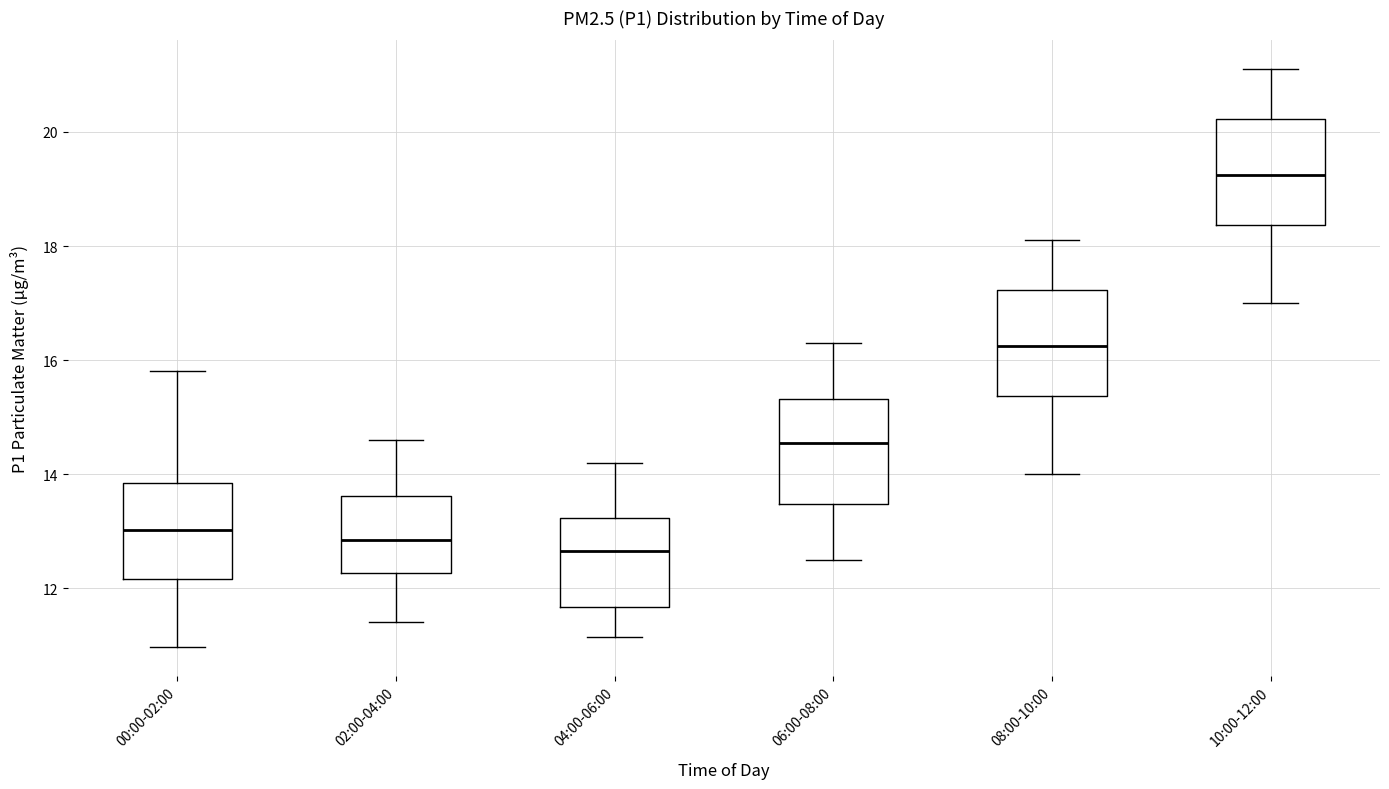

Reading left to right, transcribe this box plot: for each box, give where its median line is, the range the box spans, and where its two whiskers end, as read against the y-axis. The values are not printed on the chart, so give them approximately, as read against the axis.

00:00-02:00: median 13.0, box 12.2 to 13.8, whiskers 11.0 to 15.8
02:00-04:00: median 12.8, box 12.2 to 13.6, whiskers 11.4 to 14.6
04:00-06:00: median 12.6, box 11.6 to 13.2, whiskers 11.2 to 14.2
06:00-08:00: median 14.6, box 13.4 to 15.4, whiskers 12.6 to 16.4
08:00-10:00: median 16.2, box 15.4 to 17.2, whiskers 14.0 to 18.2
10:00-12:00: median 19.2, box 18.4 to 20.2, whiskers 17.0 to 21.2